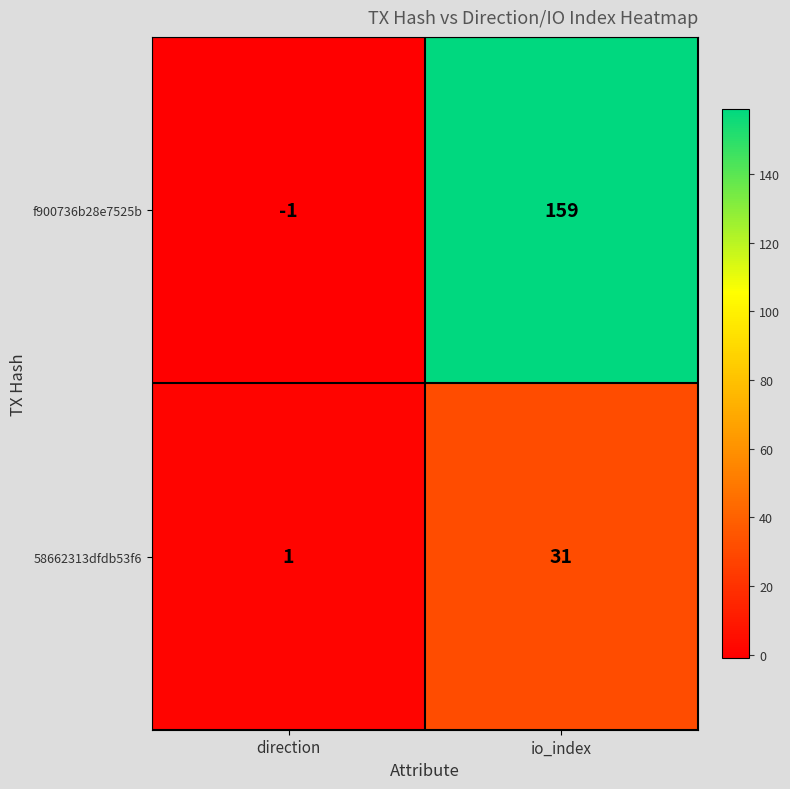

Which series changed the most between direction and io_index?

f900736b28e7525b